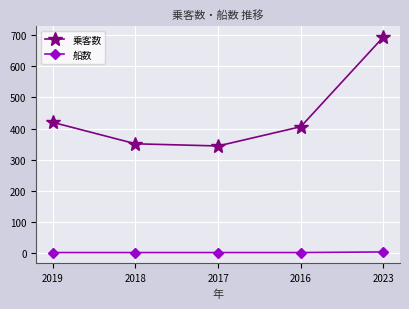

The 乗客数 series shows 695 at 2023. True or false?

True